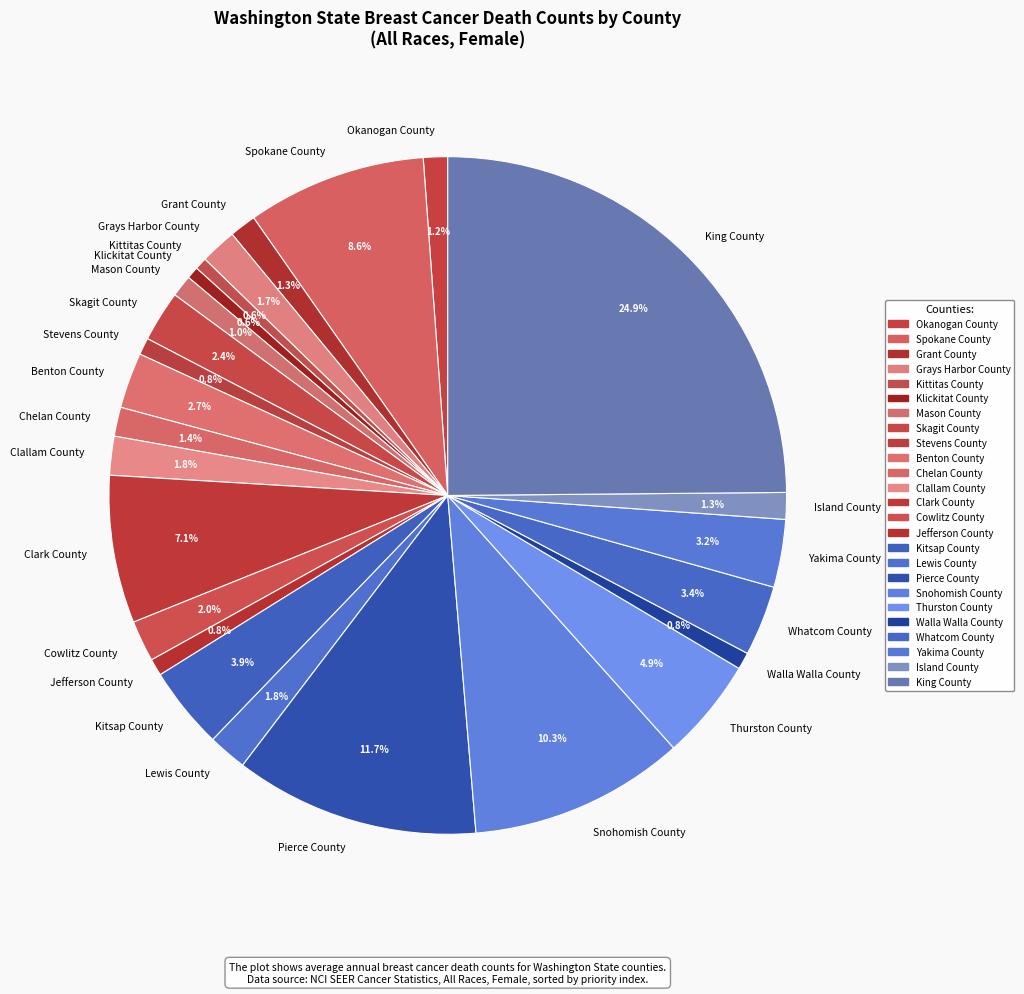

To the nearest percent, what is the difference between the Pierce County and Whatcom County slice percentages?

8%